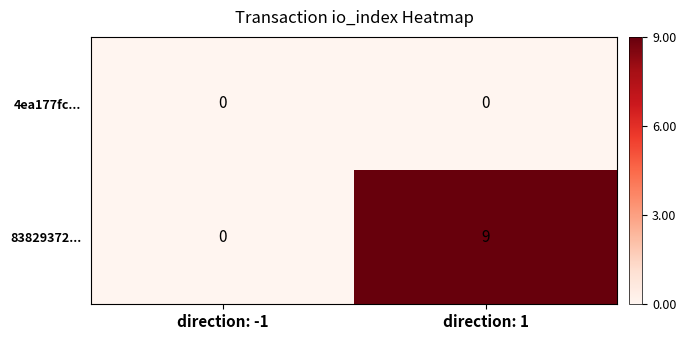

Reading left to right, list all the values displayed in this chart.

4ea177fc...: direction: -1=0	direction: 1=0
83829372...: direction: -1=0	direction: 1=9